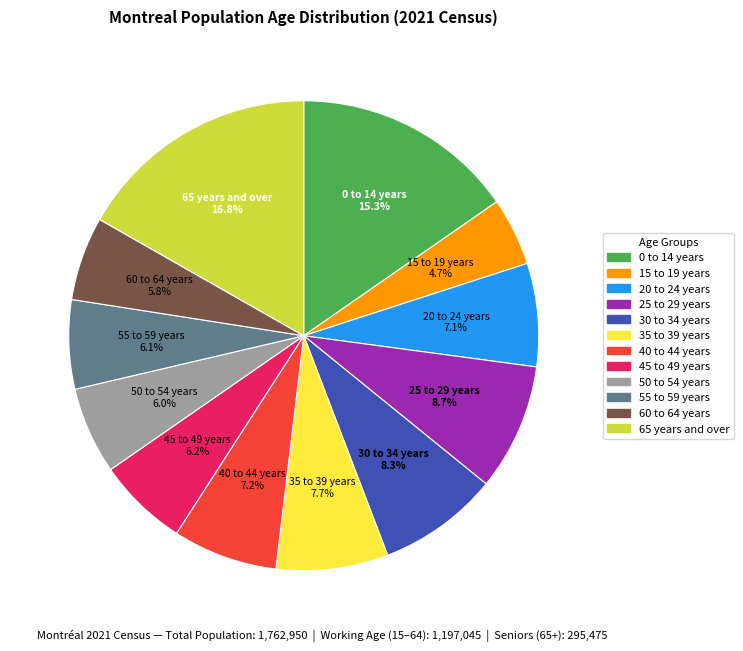

True or false: 40 to 44 years accounts for 7% of the total.

True